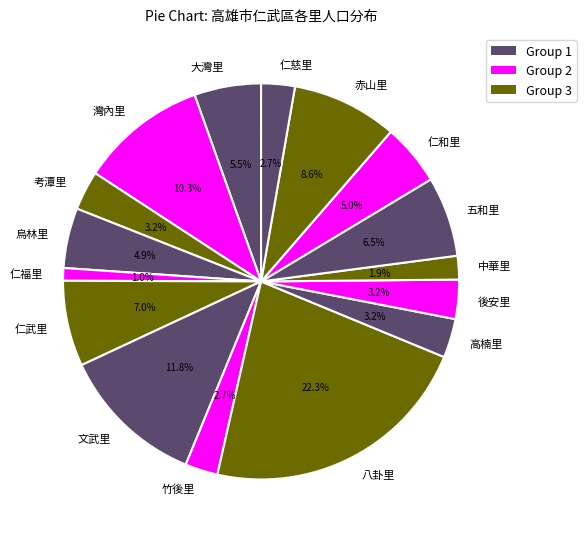

How many slices are in this pie chart?

16